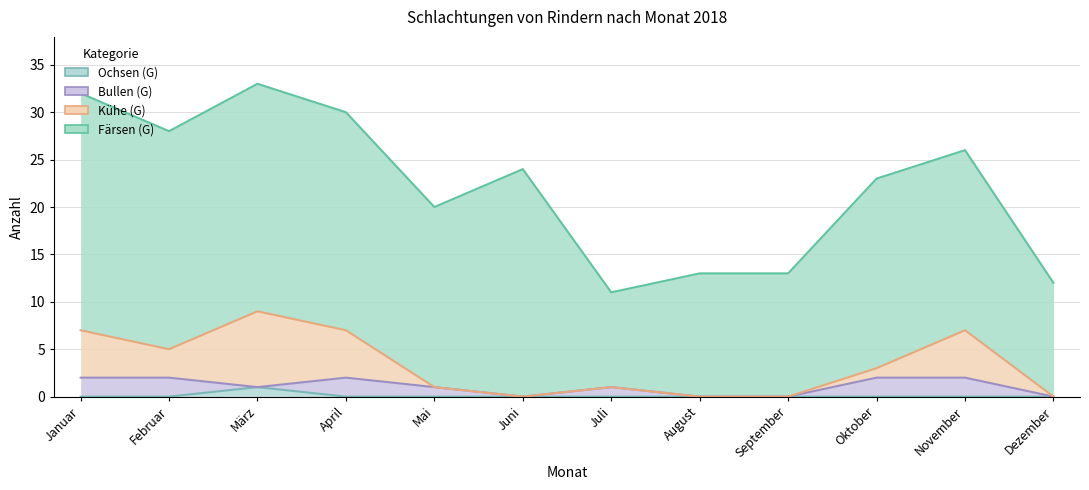

What is the label of the 1st point from the right?

Dezember